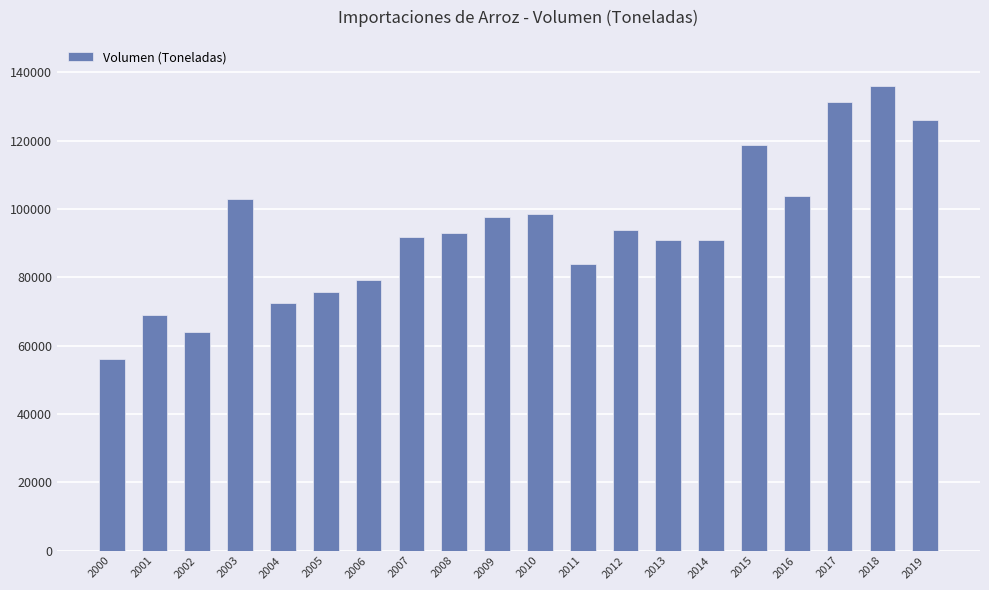

What is the value of the 9th bar from the left?

92816.9